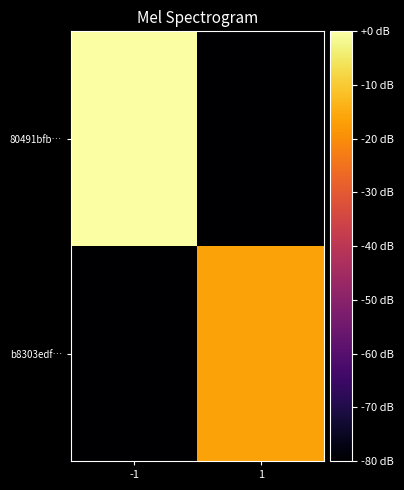

What is the total value across all series at 1?

-96.4